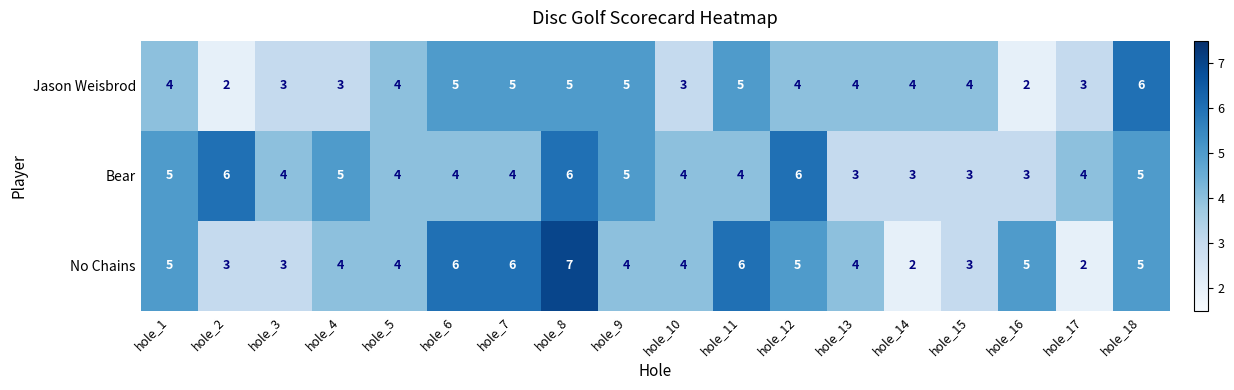

At hole_2, list the series in order from largest to smallest.

Bear, No Chains, Jason Weisbrod